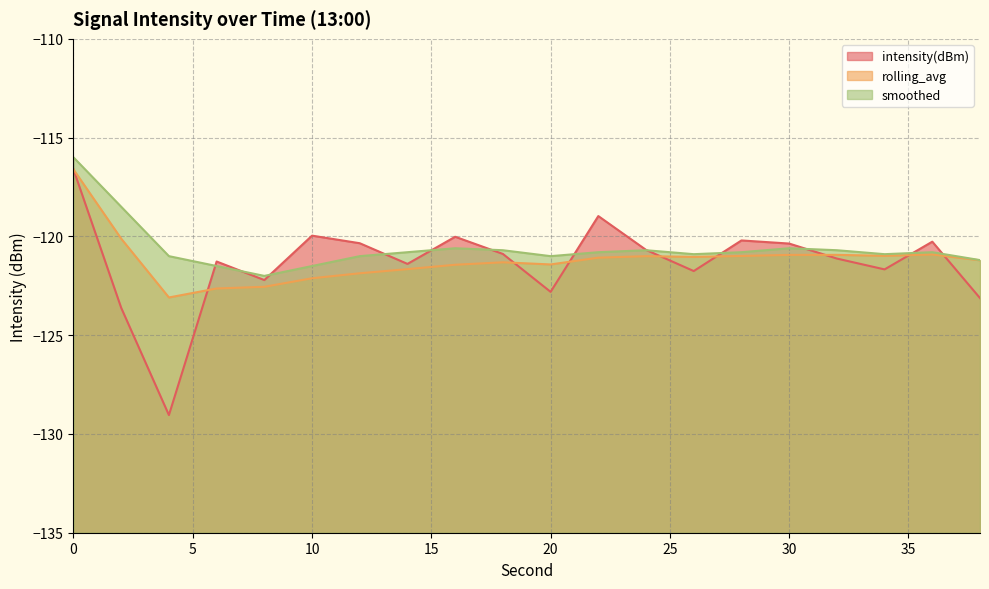

After their last crossing, which series has the higher values: intensity(dBm) or rolling_avg?

rolling_avg